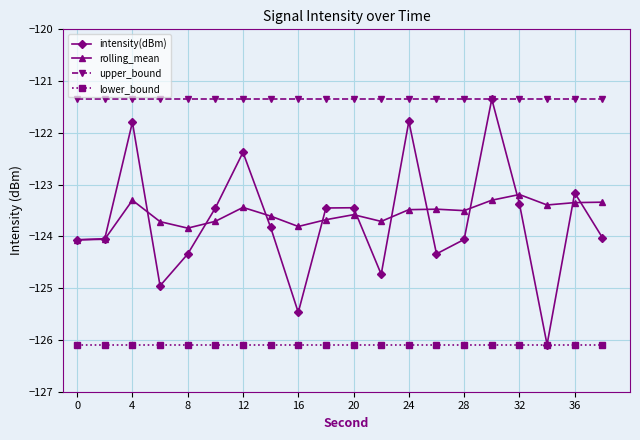

What is the lowest value of the lower_bound series?

-126.1